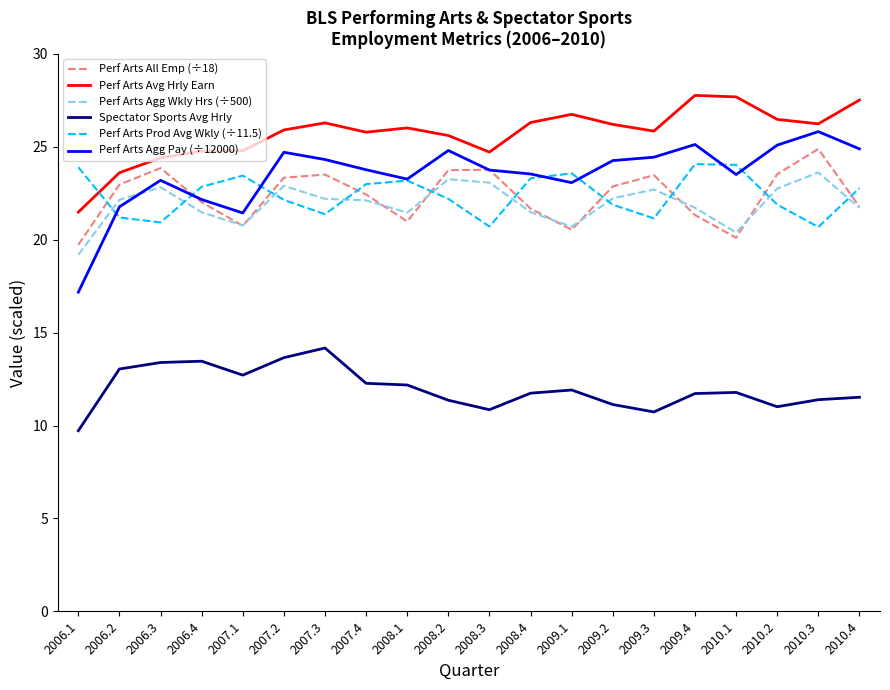

The value of Perf Arts Avg Hrly Earn at 2006.1 is 28.1. True or false?

False